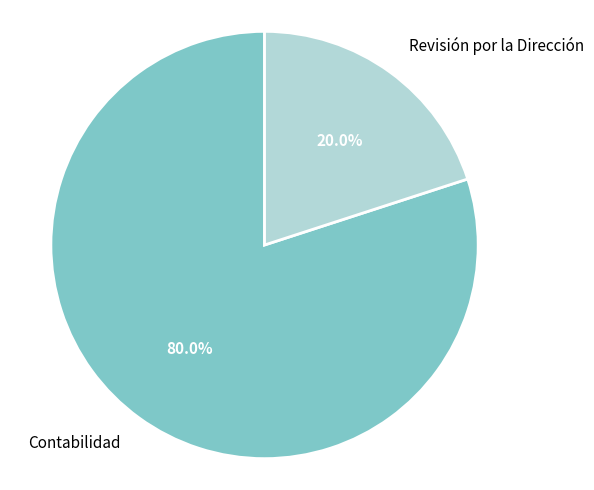

To the nearest percent, what percentage of the pie is Contabilidad?

80%